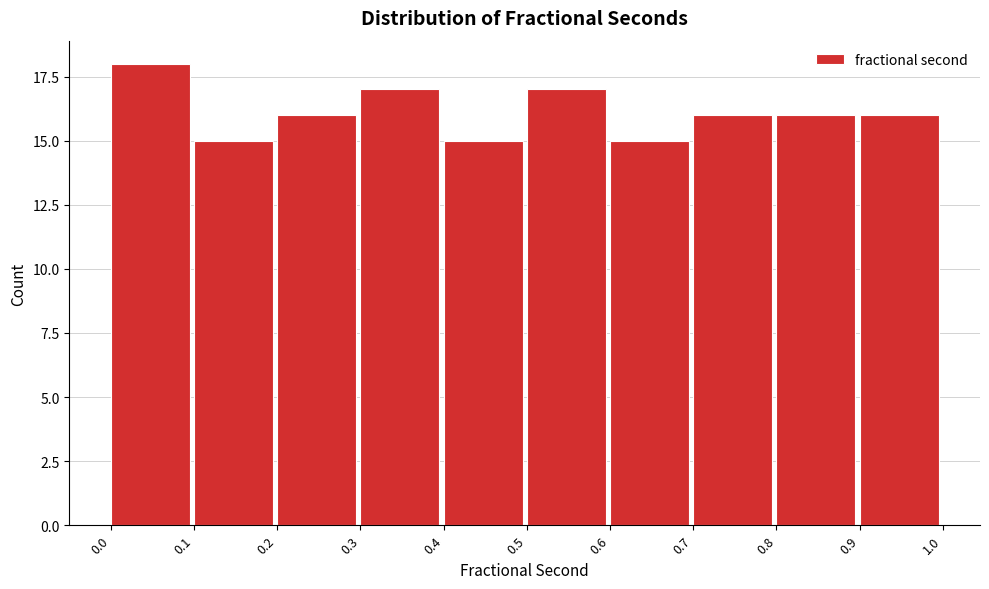

Reading right to left, extract all data points from this chart.

16	16	16	15	17	15	17	16	15	18